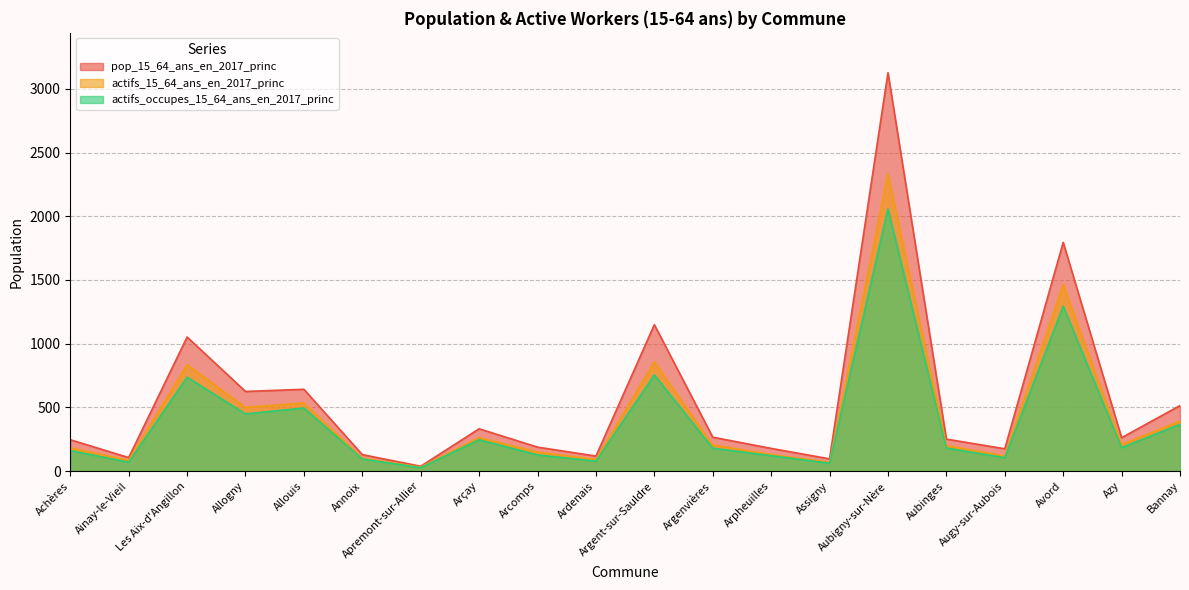

Reading right to left, list all the values displayed in this chart.

pop_15_64_ans_en_2017_princ: Bannay=514	Azy=262	Avord=1795	Augy-sur-Aubois=175	Aubinges=251	Aubigny-sur-Nère=3127	Assigny=96	Arpheuilles=178	Argenvières=266	Argent-sur-Sauldre=1149	Ardenais=118	Arcomps=188	Arçay=332	Apremont-sur-Allier=38	Annoix=129	Allouis=642	Allogny=625	Les Aix-d'Angillon=1052	Ainay-le-Vieil=106	Achères=246
actifs_15_64_ans_en_2017_princ: Bannay=392	Azy=208	Avord=1464	Augy-sur-Aubois=118	Aubinges=200	Aubigny-sur-Nère=2332	Assigny=69	Arpheuilles=130	Argenvières=205	Argent-sur-Sauldre=857	Ardenais=91	Arcomps=149	Arçay=262	Apremont-sur-Allier=31	Annoix=101	Allouis=534	Allogny=500	Les Aix-d'Angillon=835	Ainay-le-Vieil=84	Achères=183
actifs_occupes_15_64_ans_en_2017_princ: Bannay=367	Azy=184	Avord=1294	Augy-sur-Aubois=105	Aubinges=181	Aubigny-sur-Nère=2058	Assigny=62	Arpheuilles=121	Argenvières=180	Argent-sur-Sauldre=755	Ardenais=78	Arcomps=127	Arçay=246	Apremont-sur-Allier=27	Annoix=95	Allouis=495	Allogny=449	Les Aix-d'Angillon=737	Ainay-le-Vieil=70	Achères=161